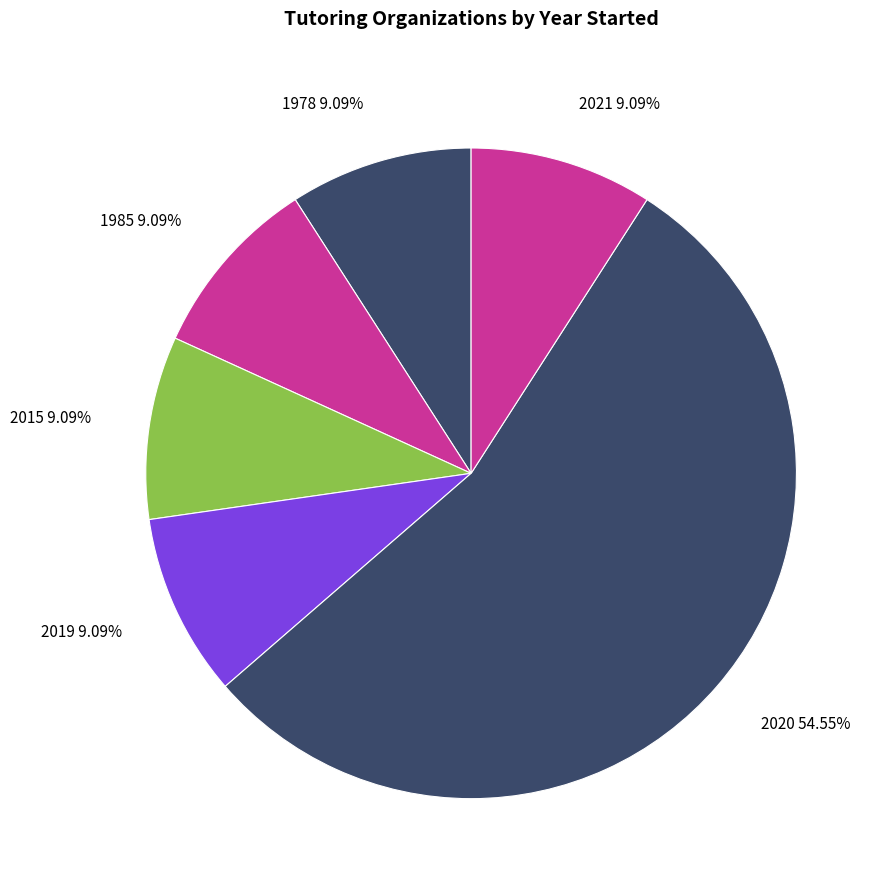

Approximately how many times larger is the value at 2021 9.09% compared to 2015 9.09%?

1.0